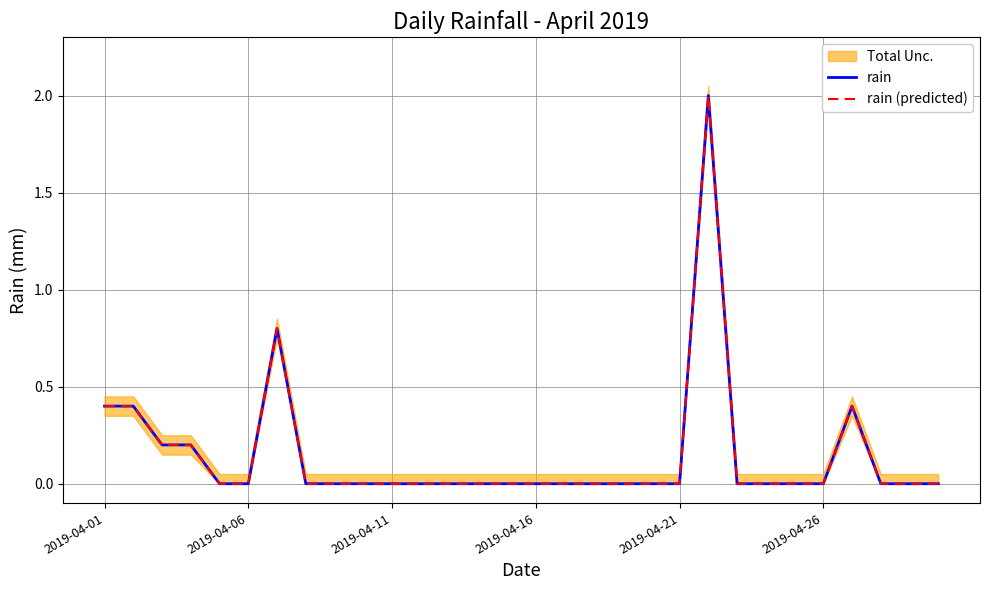

Is this an area chart (filled region under the line)?

No